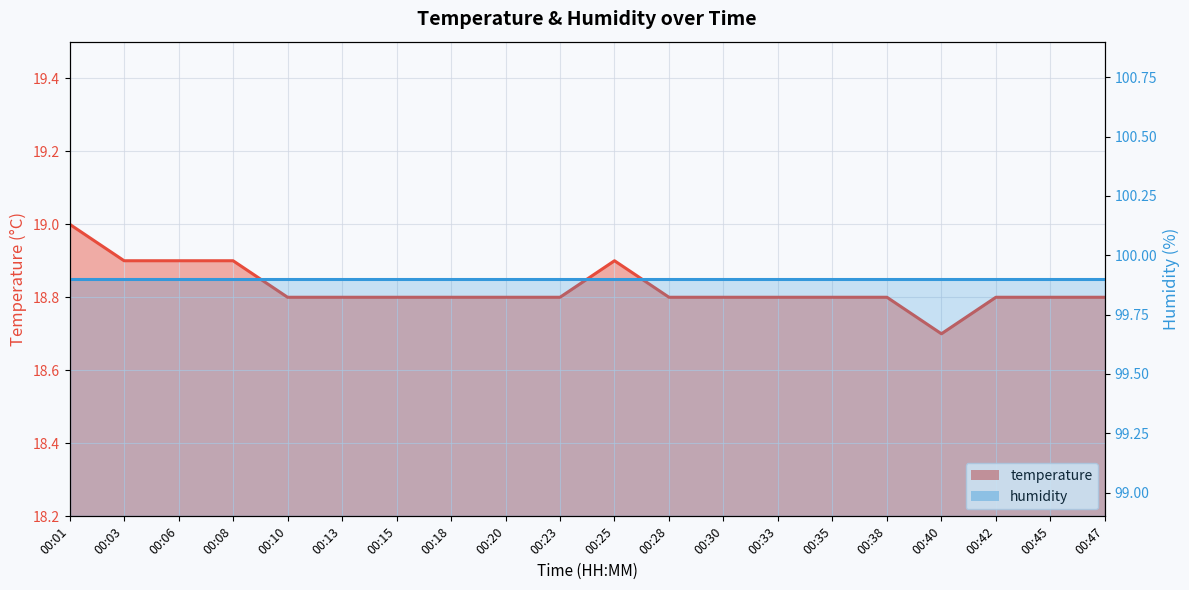

Rank the categories by value from highest to lowest.

00:01, 00:03, 00:06, 00:08, 00:25, 00:10, 00:13, 00:15, 00:18, 00:20, 00:23, 00:28, 00:30, 00:33, 00:35, 00:38, 00:42, 00:45, 00:47, 00:40